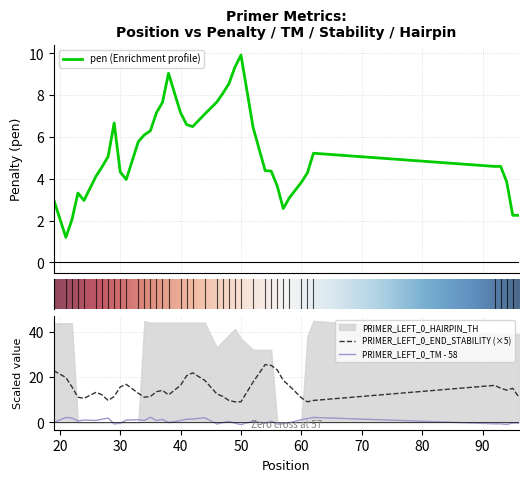

Is it true that PRIMER_LEFT_0_TM - 58 equals -0.3 at 30?

True